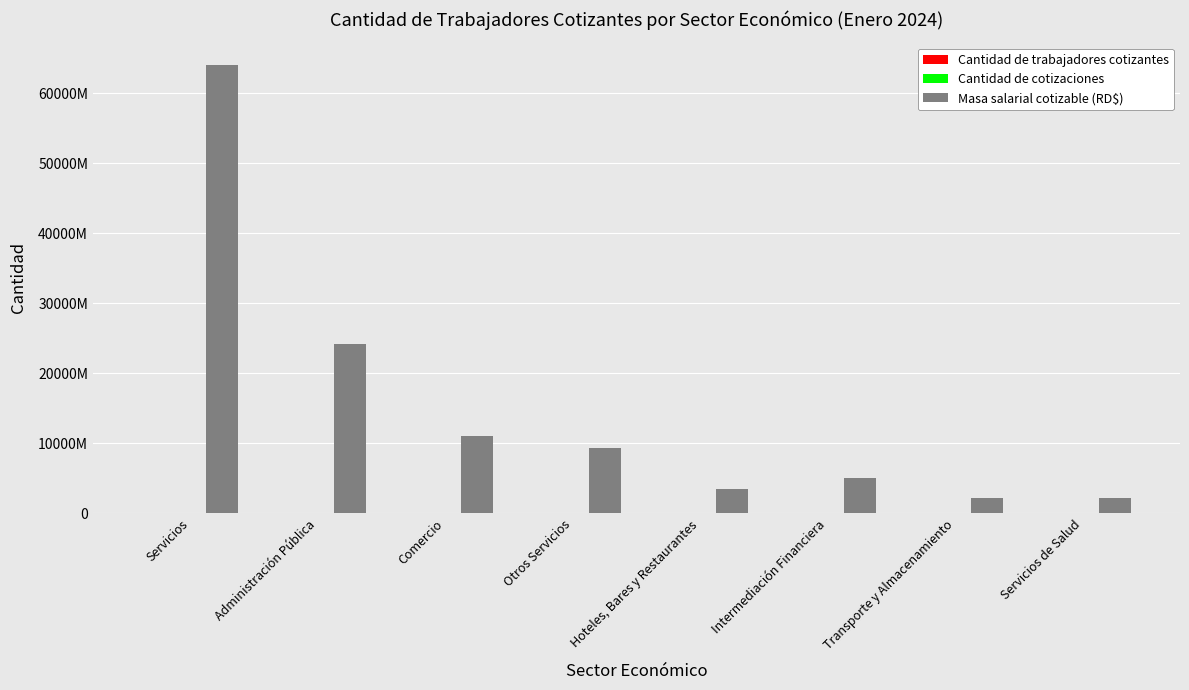

Reading left to right, transcribe all the data shown in this chart.

Cantidad de trabajadores cotizantes: 1859475	611393	375935	315085	155303	92478	66430	65955
Cantidad de cotizaciones: 1940949	642813	384175	324620	158957	95168	68105	77712
Masa salarial cotizable (RD$): 64051530769	24227581484	11120356366	9330406326	3466124205	5070978762	2209234689	2211308560